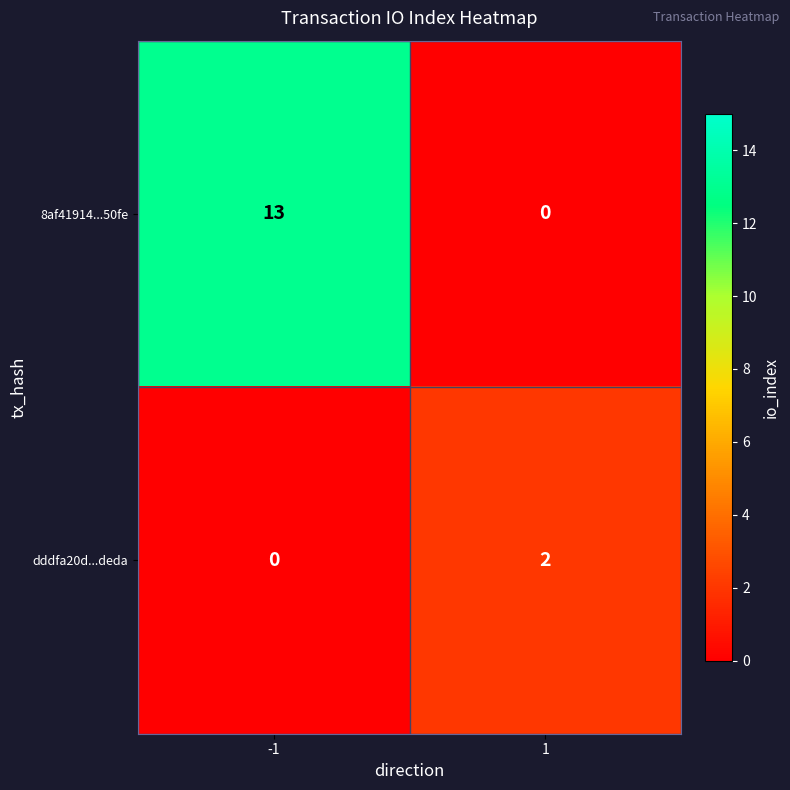

True or false: dddfa20d...deda has a value of 0 at -1.

True